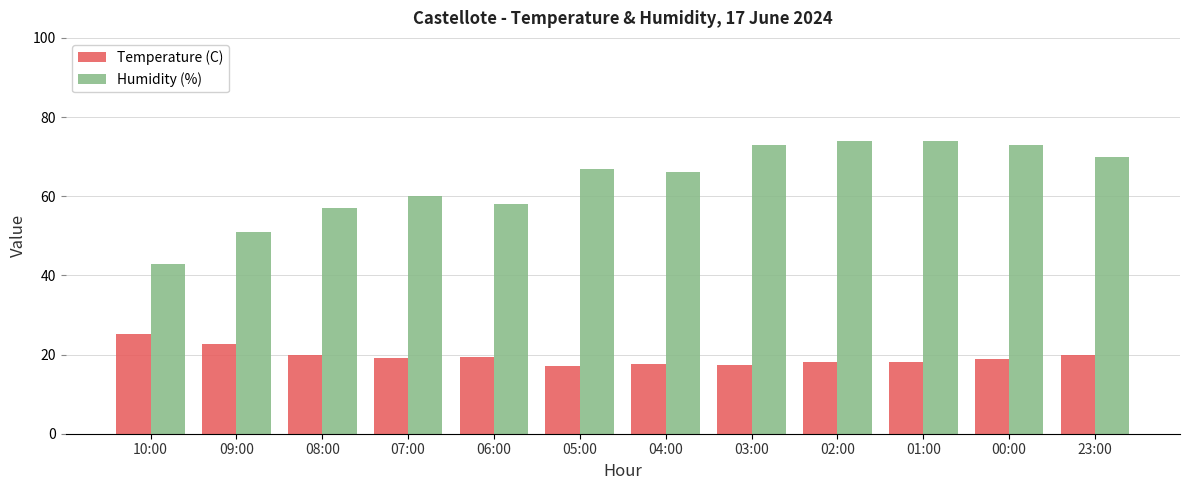

What is the total value across all series at 00:00?

91.9